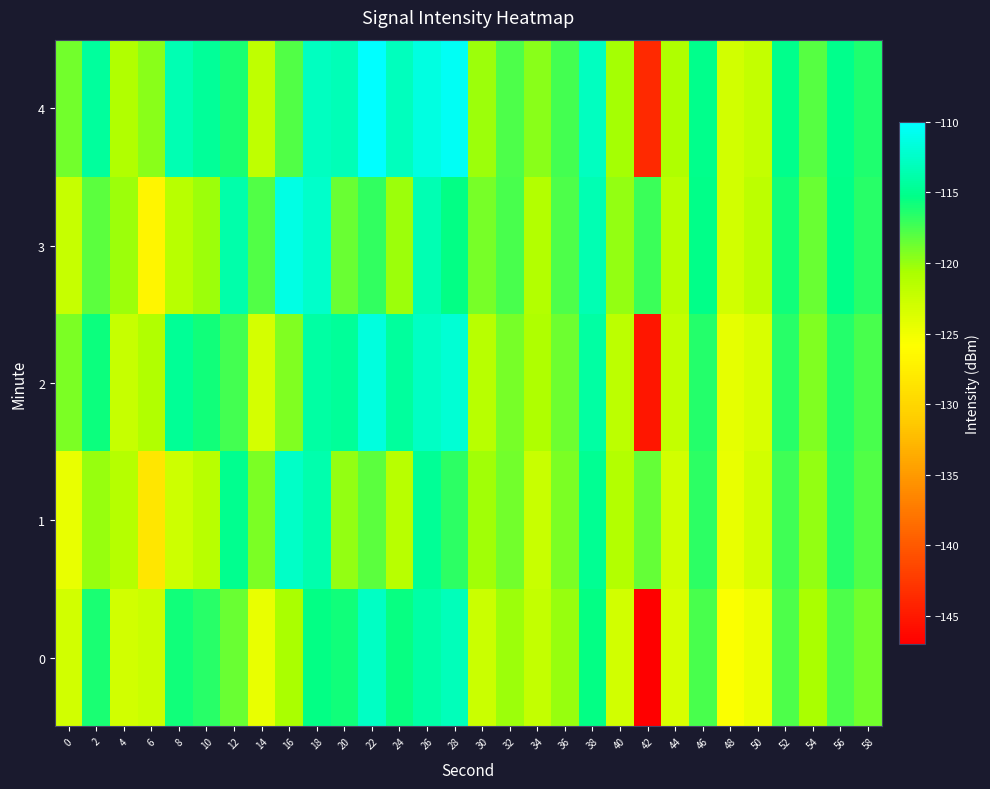

Reading left to right, extract all data points from this chart.

0: 0=-123.0	2=-116.2	4=-123.0	6=-122.6	8=-115.9	10=-116.5	12=-118.6	14=-124.5	16=-120.6	18=-115.4	20=-115.8	22=-112.6	24=-115.6	26=-113.9	28=-113.1	30=-122.7	32=-120.2	34=-122.2	36=-120.0	38=-115.4	40=-123.1	42=-147.4	44=-123.5	46=-117.7	48=-125.6	50=-124.7	52=-117.8	54=-120.6	56=-117.7	58=-118.9
1: 0=-124.6	2=-120.1	4=-121.4	6=-128.4	8=-122.7	10=-121.5	12=-115.0	14=-119.2	16=-112.5	18=-113.7	20=-119.9	22=-118.2	24=-121.5	26=-114.7	28=-116.8	30=-120.3	32=-118.9	34=-122.6	36=-119.1	38=-114.8	40=-121.2	42=-118.5	44=-123.0	46=-116.7	48=-124.5	50=-123.1	52=-117.2	54=-119.9	56=-116.6	58=-117.9
2: 0=-119.2	2=-115.7	4=-122.3	6=-121.0	8=-114.7	10=-115.9	12=-117.5	14=-123.2	16=-119.3	18=-114.1	20=-114.6	22=-111.5	24=-114.3	26=-112.7	28=-111.9	30=-121.5	32=-119.0	34=-120.9	36=-118.8	38=-114.1	40=-121.8	42=-145.1	44=-122.2	46=-116.4	48=-124.4	50=-123.5	52=-116.5	54=-119.4	56=-116.4	58=-117.6
3: 0=-122.3	2=-118.2	4=-120.1	6=-126.8	8=-121.5	10=-120.2	12=-113.8	14=-117.9	16=-111.2	18=-112.5	20=-118.6	22=-116.9	24=-120.1	26=-113.3	28=-115.5	30=-119.0	32=-117.6	34=-121.2	36=-117.8	38=-113.5	40=-119.9	42=-117.1	44=-121.7	46=-115.3	48=-123.1	50=-121.8	52=-115.9	54=-118.6	56=-115.2	58=-116.6
4: 0=-118.9	2=-114.3	4=-121.0	6=-119.7	8=-113.3	10=-114.6	12=-116.1	14=-121.9	16=-117.9	18=-112.8	20=-113.2	22=-110.1	24=-113.0	26=-111.3	28=-110.6	30=-120.1	32=-117.7	34=-119.6	36=-117.5	38=-112.8	40=-120.5	42=-143.8	44=-120.9	46=-115.1	48=-123.1	50=-122.2	52=-115.2	54=-118.0	56=-115.1	58=-116.3